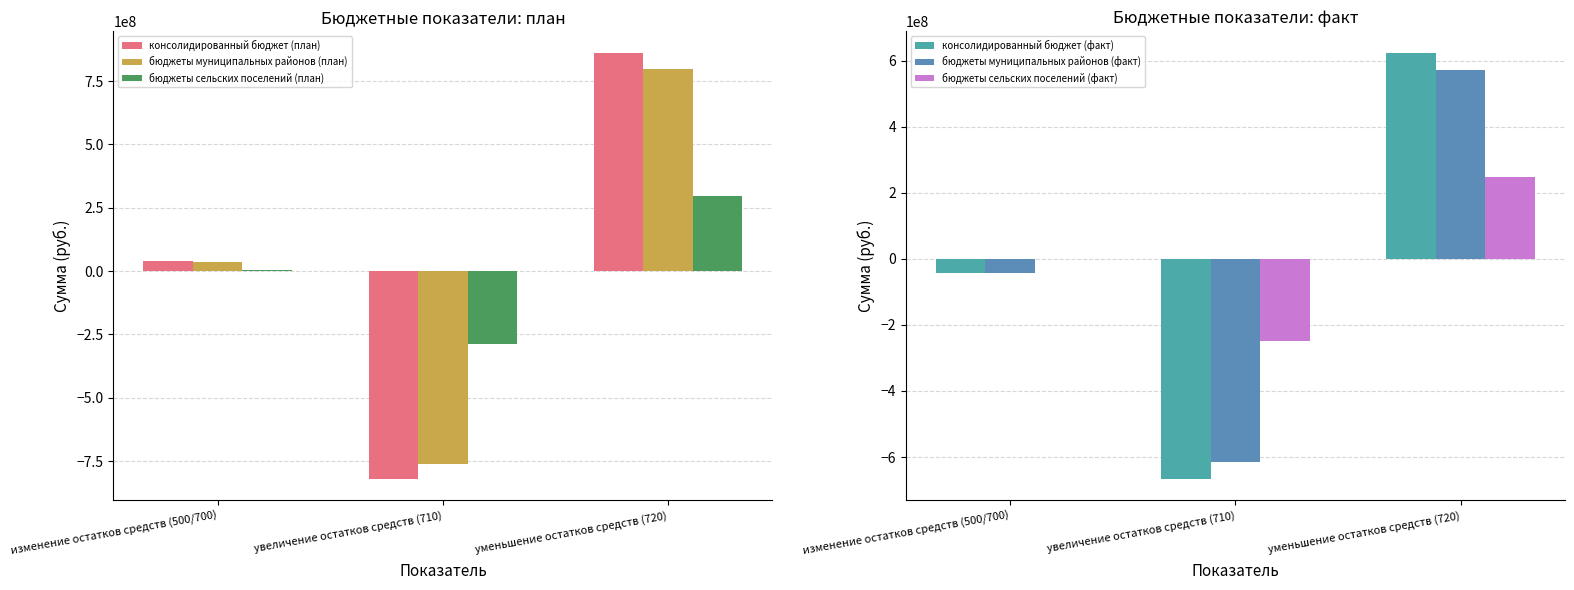

How many values in бюджеты муниципальных районов (факт) are below zero?

2